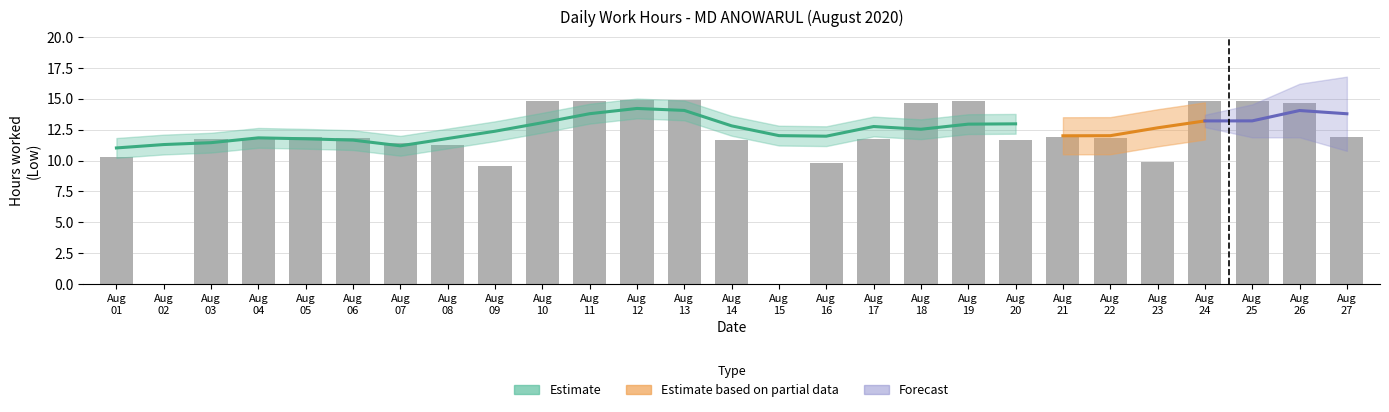

Are the bars horizontal?

No